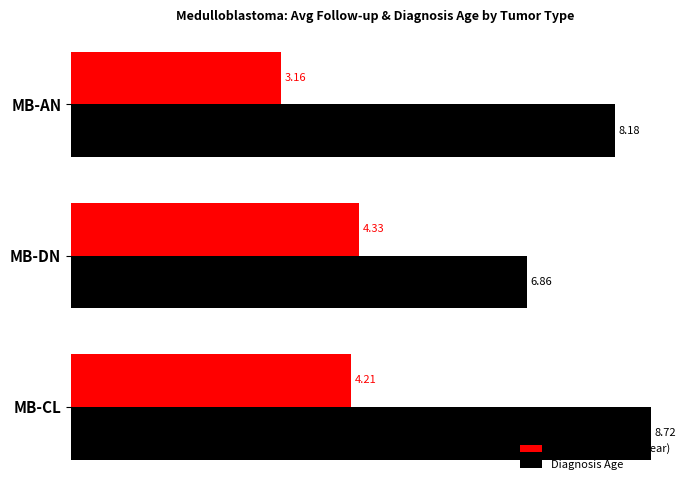

Which category has the lowest value in the Diagnosis Age series?

MB-DN